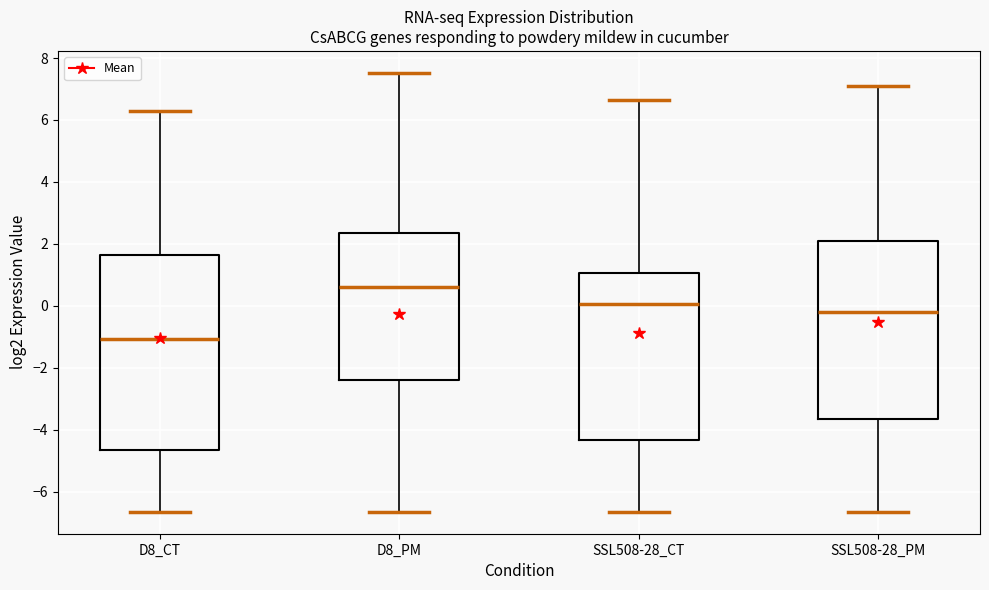

Reading left to right, read every box against the y-axis: the position of its median line, the range the box covers, and the ends of its whiskers. The values are not printed on the chart, so give them approximately, as read against the axis.

D8_CT: median -1.0, box -4.6 to 1.6, whiskers -6.6 to 6.2
D8_PM: median 0.6, box -2.4 to 2.4, whiskers -6.6 to 7.6
SSL508-28_CT: median 0.0, box -4.4 to 1.0, whiskers -6.6 to 6.6
SSL508-28_PM: median -0.2, box -3.6 to 2.2, whiskers -6.6 to 7.2